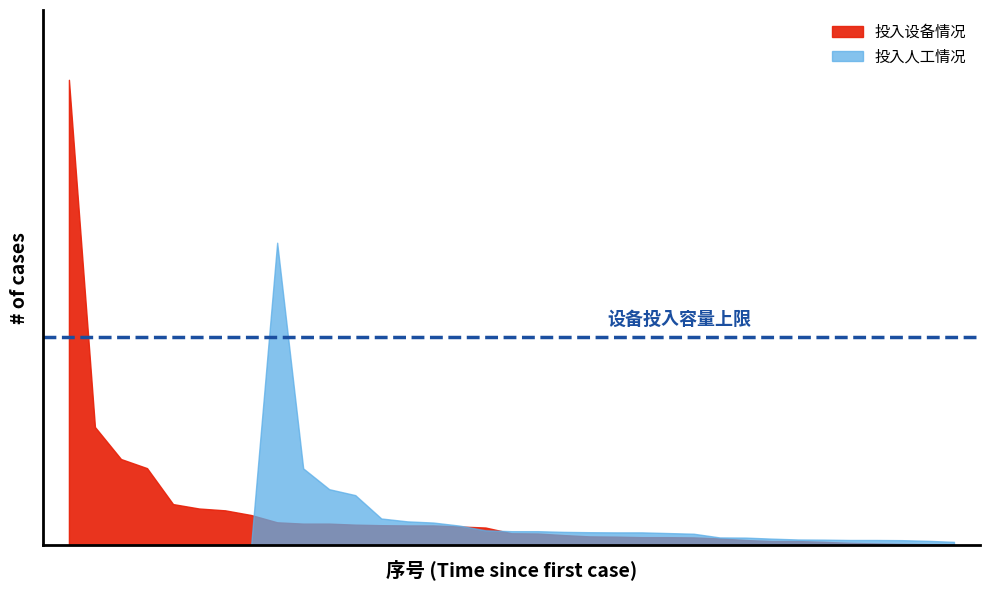

True or false: 投入人工情况 and 投入设备情况 intersect in this chart.

False